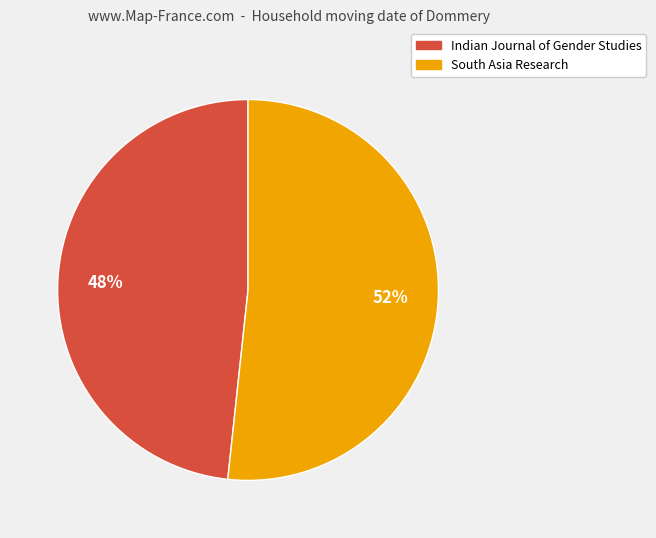

What percentage is the Indian Journal of Gender Studies slice, to the nearest percent?

48%